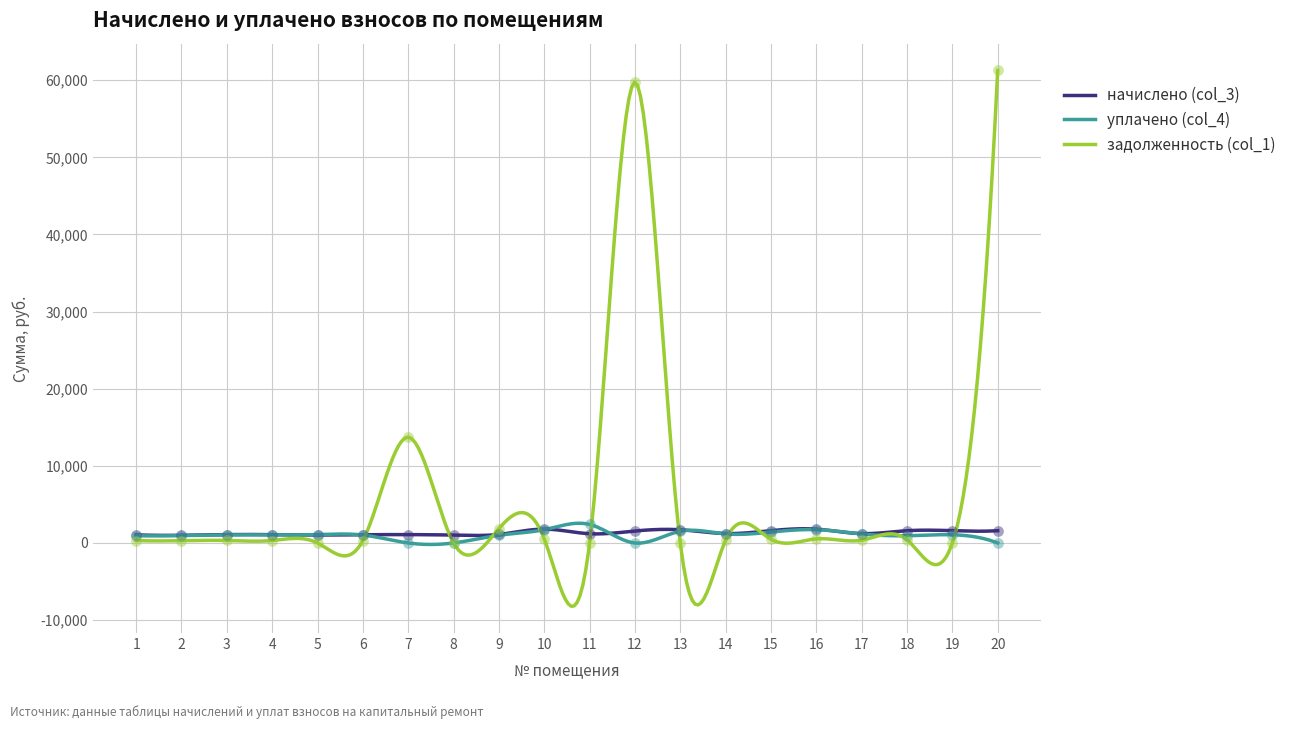

At how many categories does at least one series exceed 32568?

2